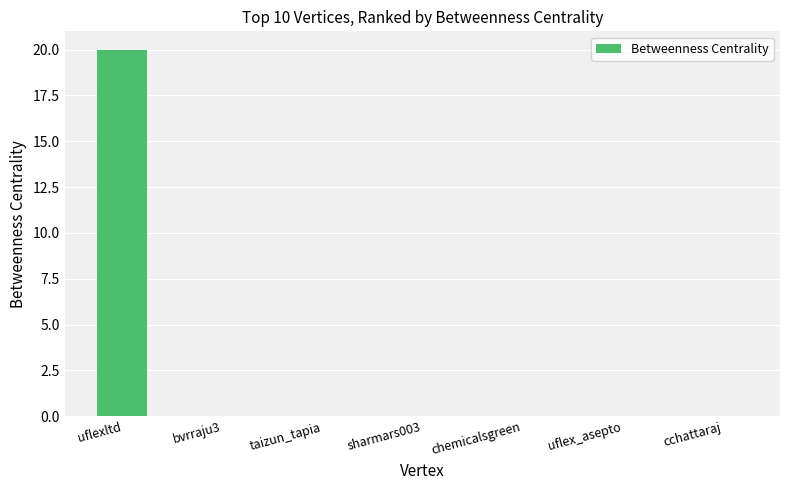

Reading left to right, list all the values displayed in this chart.

20	0	0	0	0	0	0